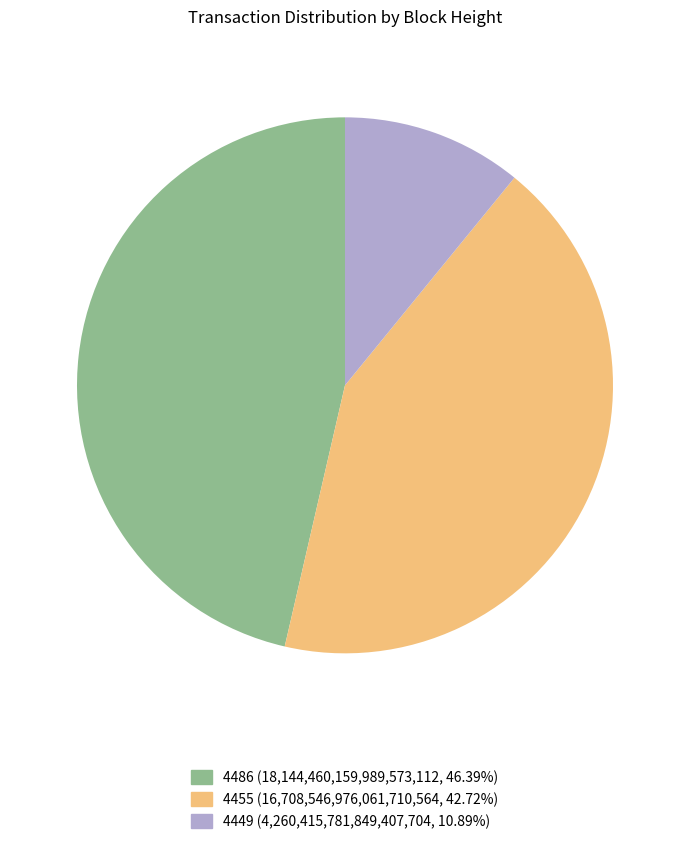

Combined, do 4455 (16,708,546,976,061,710,564, 42.72%) and 4486 (18,144,460,159,989,573,112, 46.39%) account for over 50%?

Yes